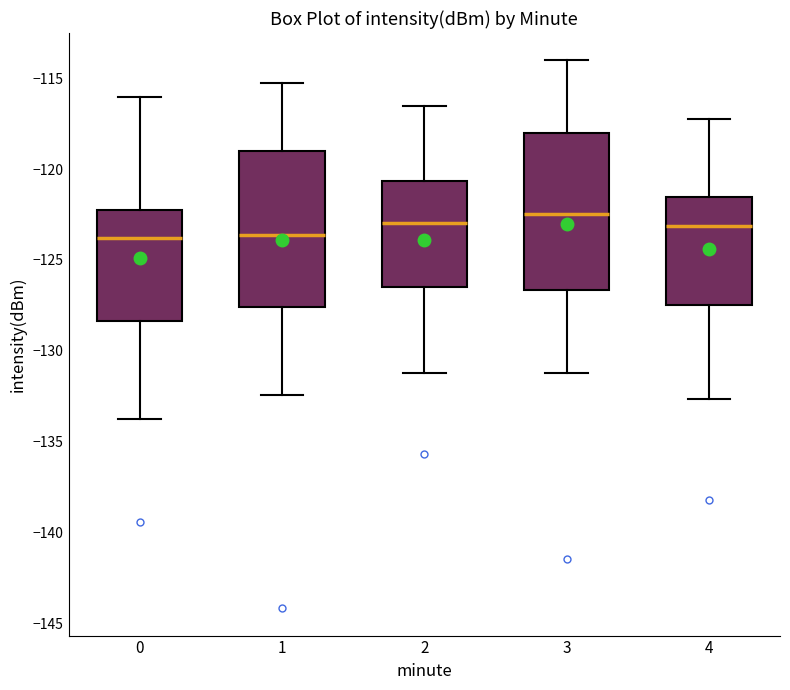

Reading left to right, transcribe this box plot: for each box, give where its median line is, the range the box spans, and where its two whiskers end, as read against the y-axis. The values are not printed on the chart, so give them approximately, as read against the axis.

0: median -124.0, box -128.5 to -122.0, whiskers -133.5 to -116.0
1: median -123.5, box -127.5 to -119.0, whiskers -132.5 to -115.0
2: median -123.0, box -126.5 to -120.5, whiskers -131.0 to -116.5
3: median -122.5, box -126.5 to -118.0, whiskers -131.0 to -114.0
4: median -123.0, box -127.5 to -121.5, whiskers -132.5 to -117.0